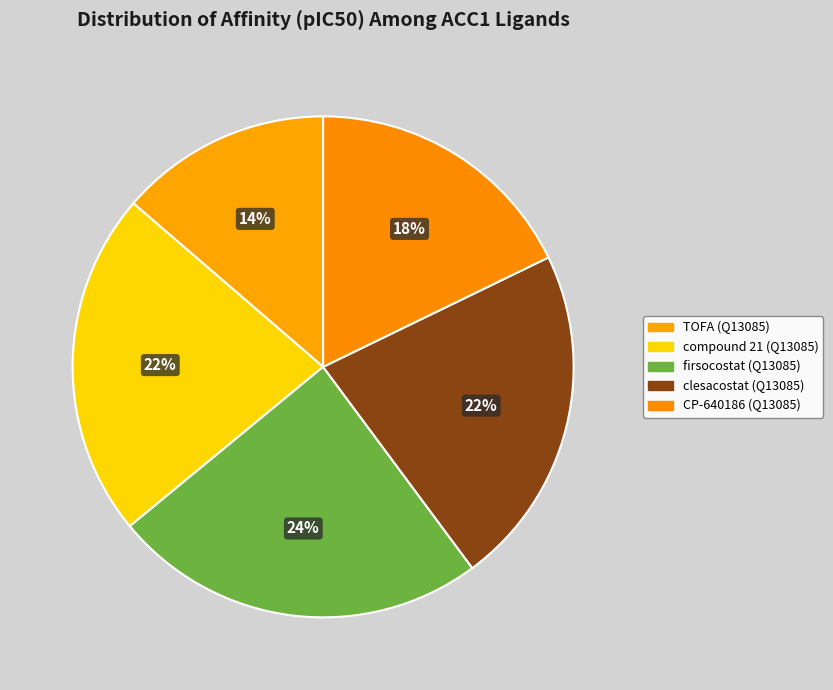

Which category has the smallest portion of the pie?

TOFA (Q13085)